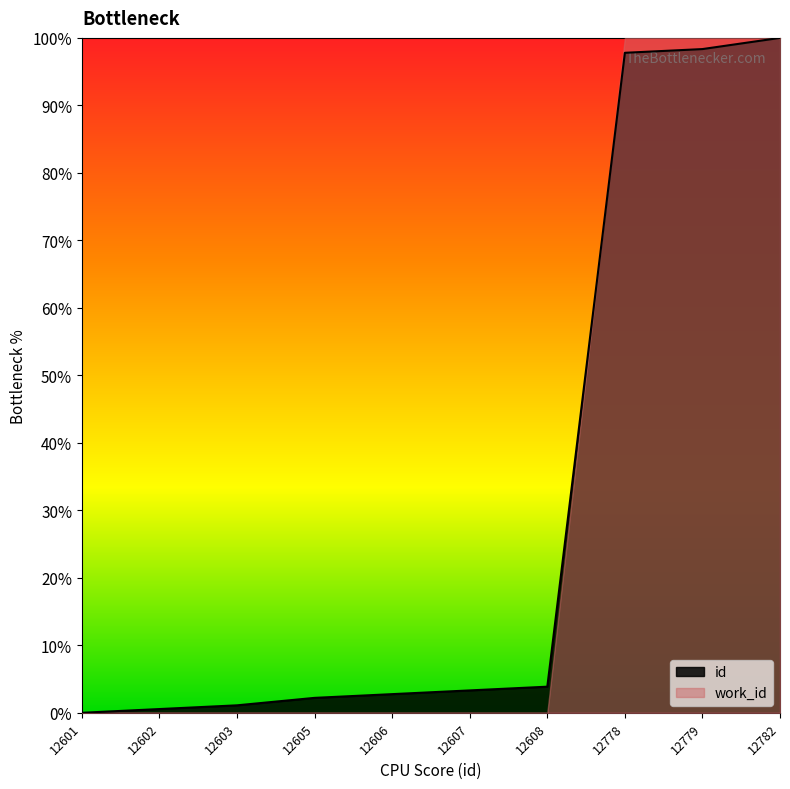

What is the greatest value displayed?

100.0